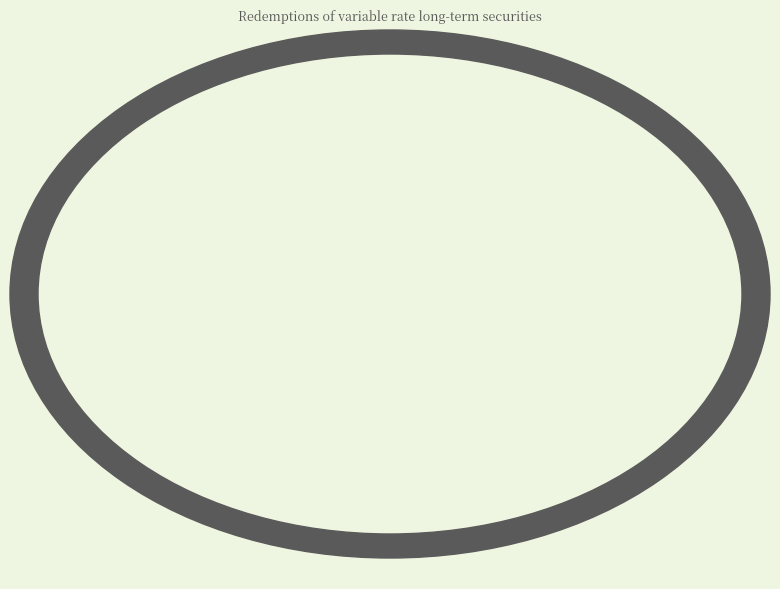

Between 1999-01 and 1999-03, which is larger?

1999-01